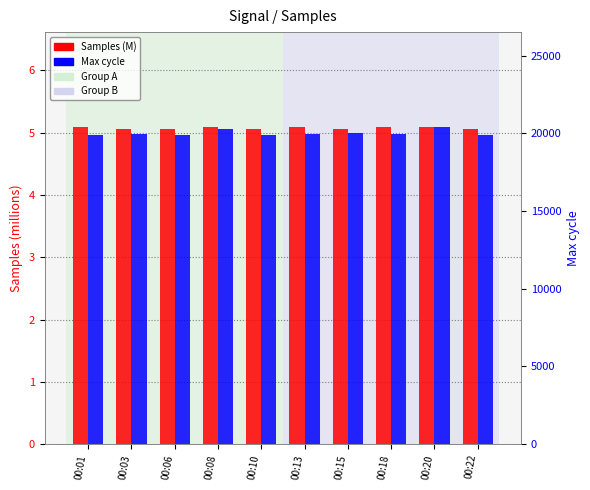

Rank the series by their average value, from highest to lowest.

Max_cycle, Samples (M)